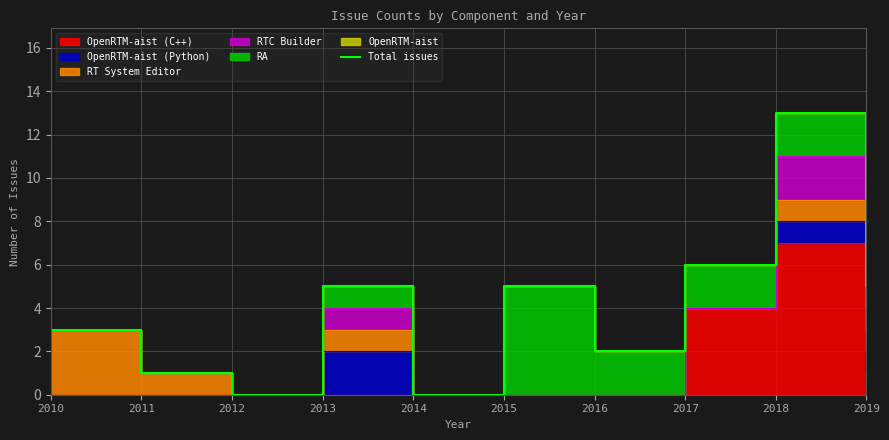

Reading left to right, what are all the values shown in this chart?

2010=3	2011=1	2012=0	2013=5	2014=0	2015=5	2016=2	2017=6	2018=13	2019=5